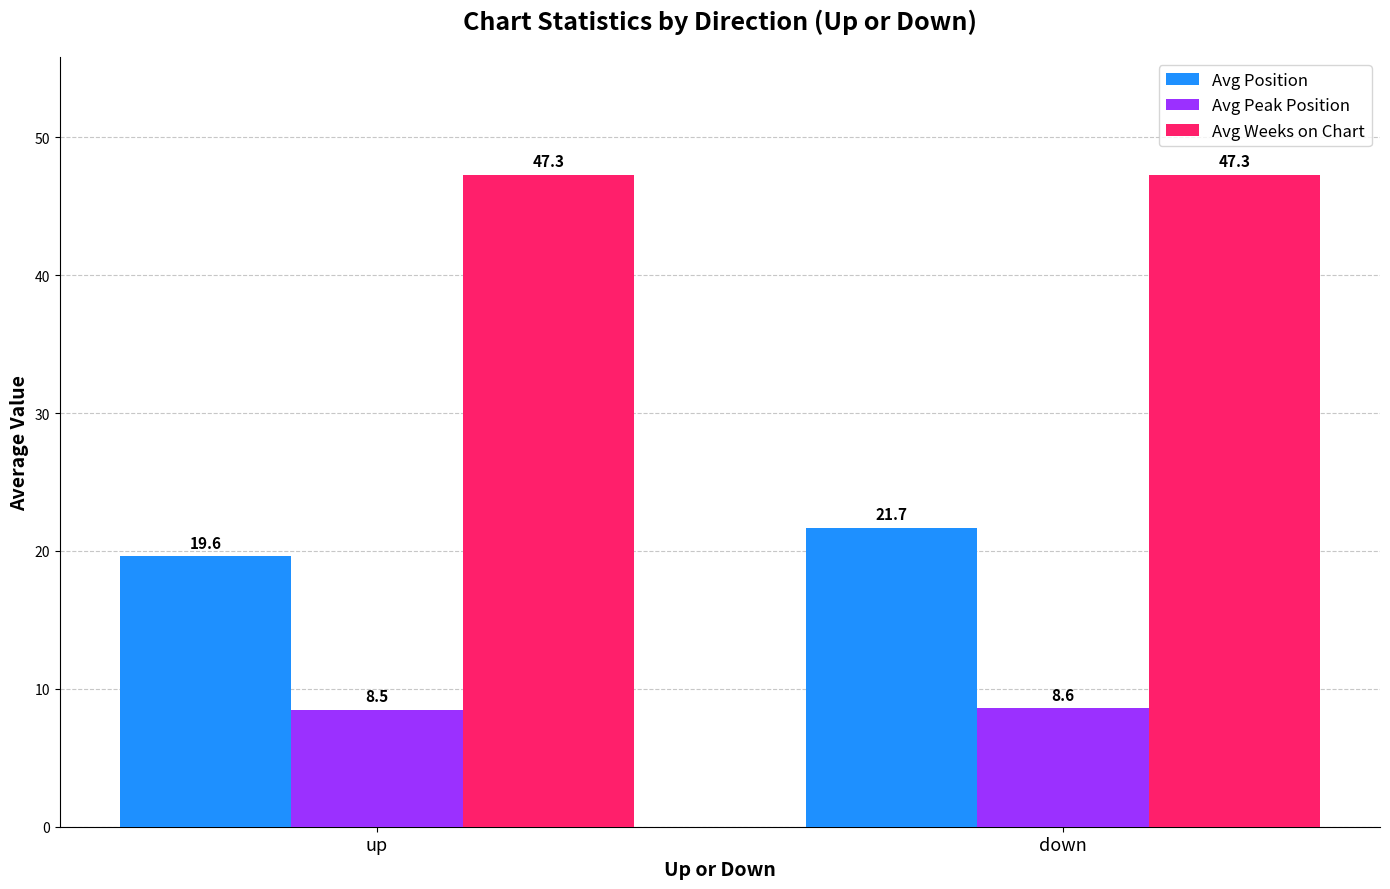

Which category has the lowest value across all series?

up